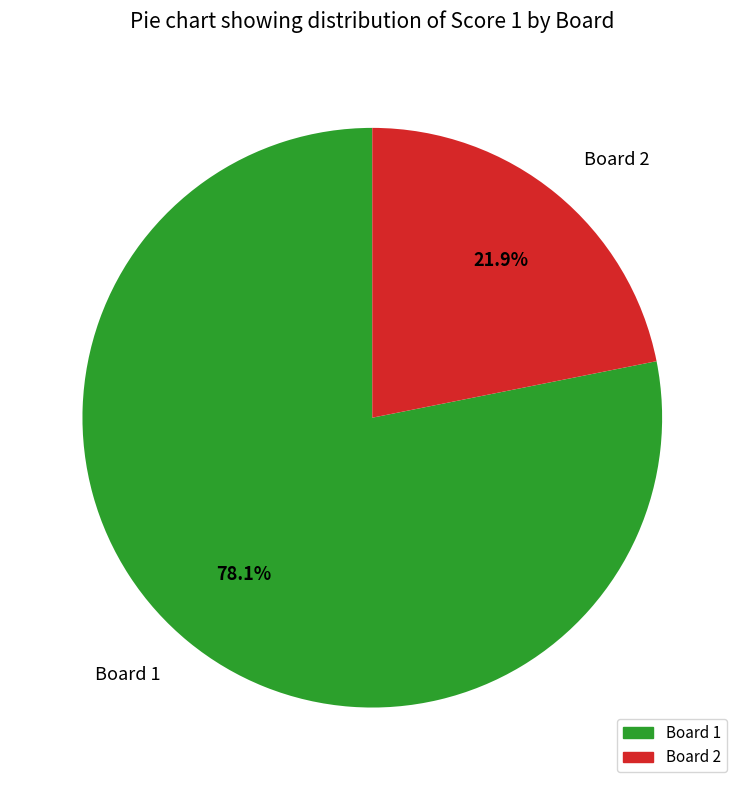

Is Board 1 the majority of the pie?

Yes